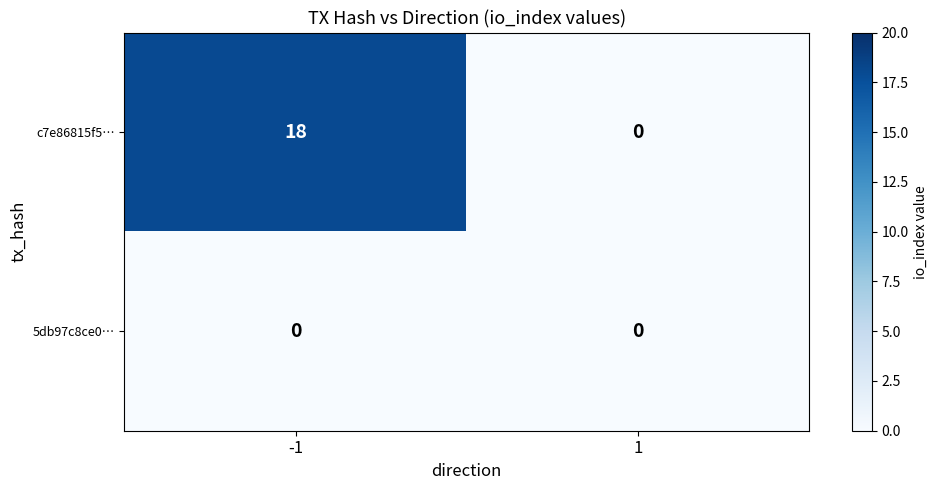

What is the greatest value displayed?

18